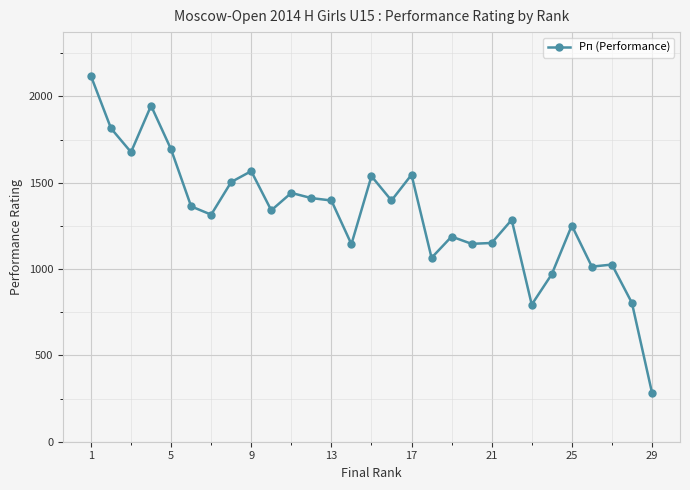

What is the value of the 27th point from the left?

1026